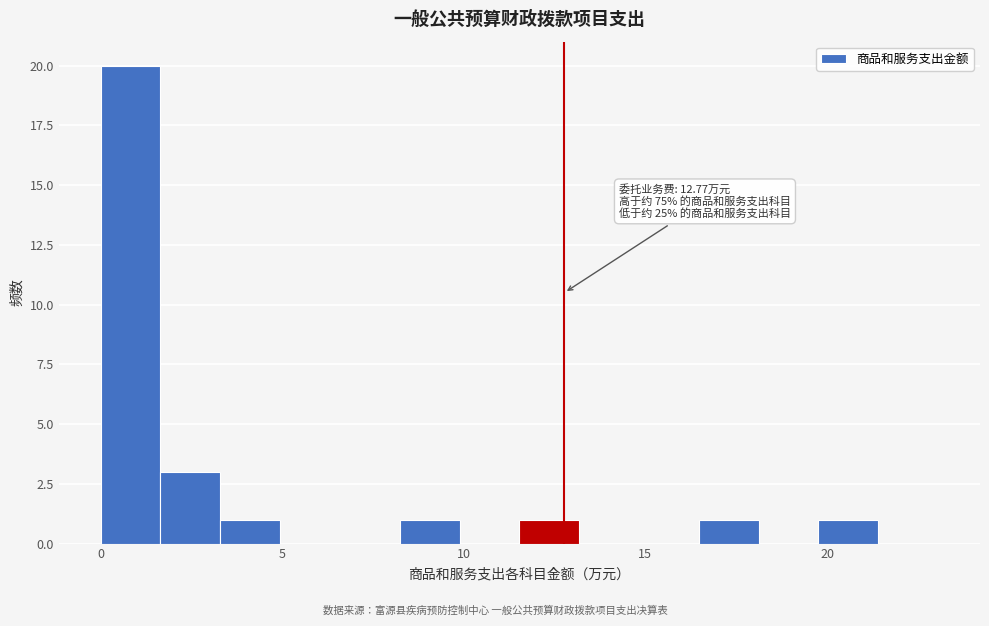

Read against the x-axis, roughly where is the centre of the tallest bar?

1.0